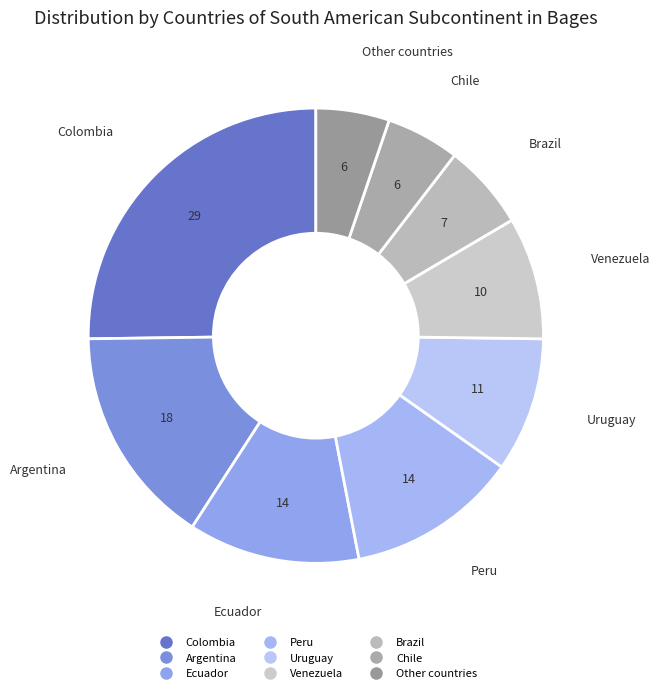

Count the number of slices in the pie.

9